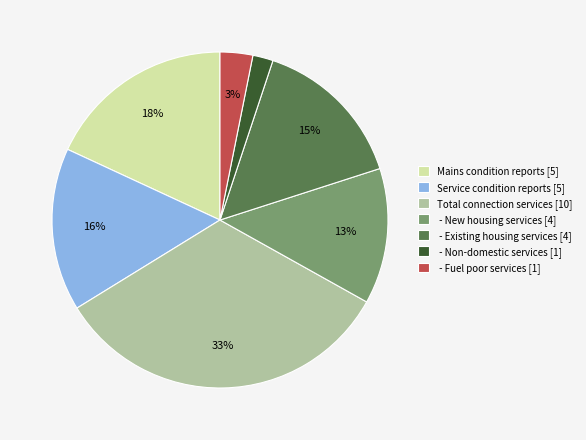

Is the sum of - Non-domestic services [1] and - Fuel poor services [1] greater than half?

No